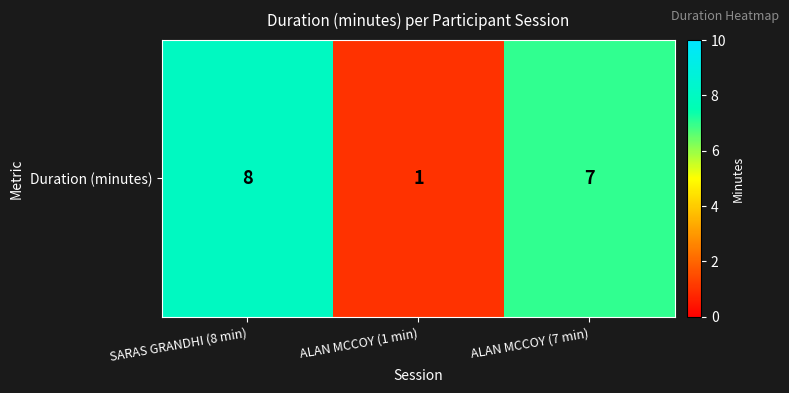

Reading right to left, list all the values displayed in this chart.

ALAN MCCOY (7 min)=7	ALAN MCCOY (1 min)=1	SARAS GRANDHI (8 min)=8